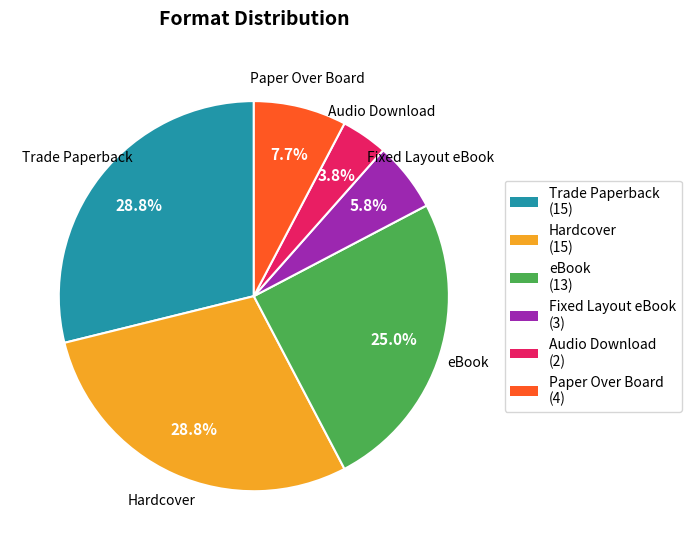

Count the number of slices in the pie.

6